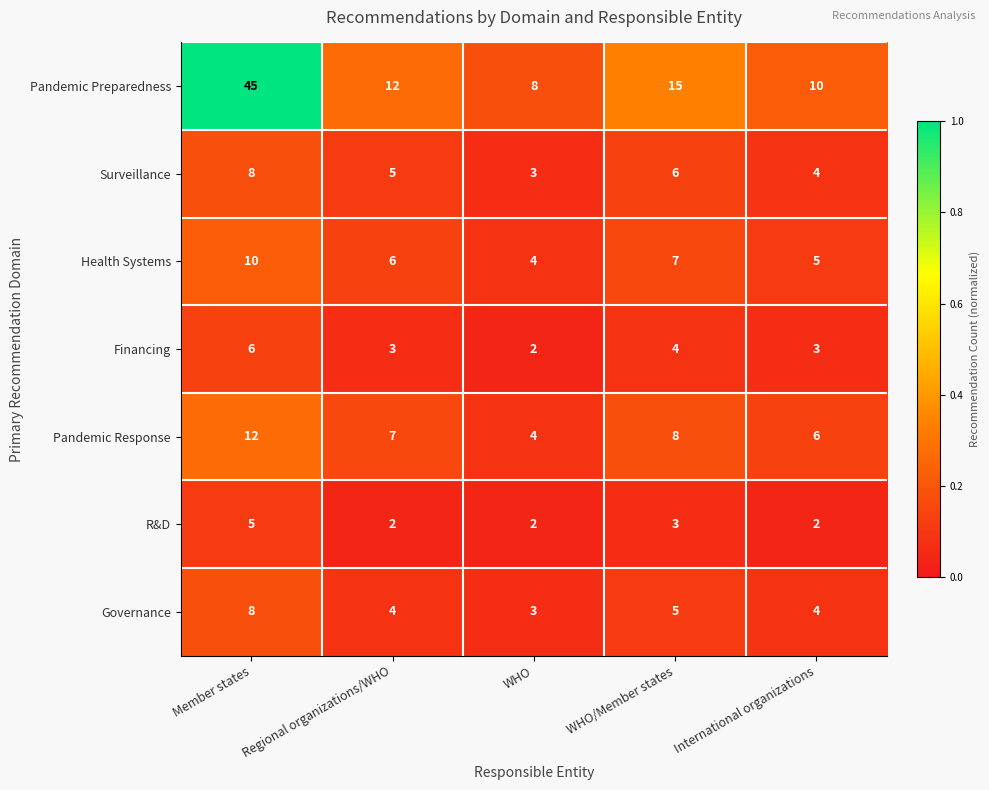

Is it true that Pandemic Preparedness equals 14 at WHO?

False